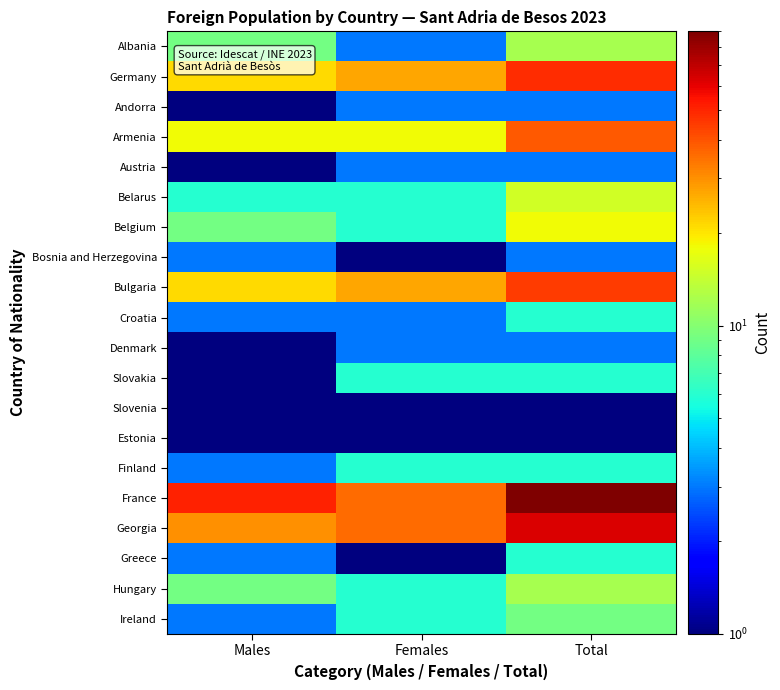

What is the spread (max minus min) of values at Total?

89.5